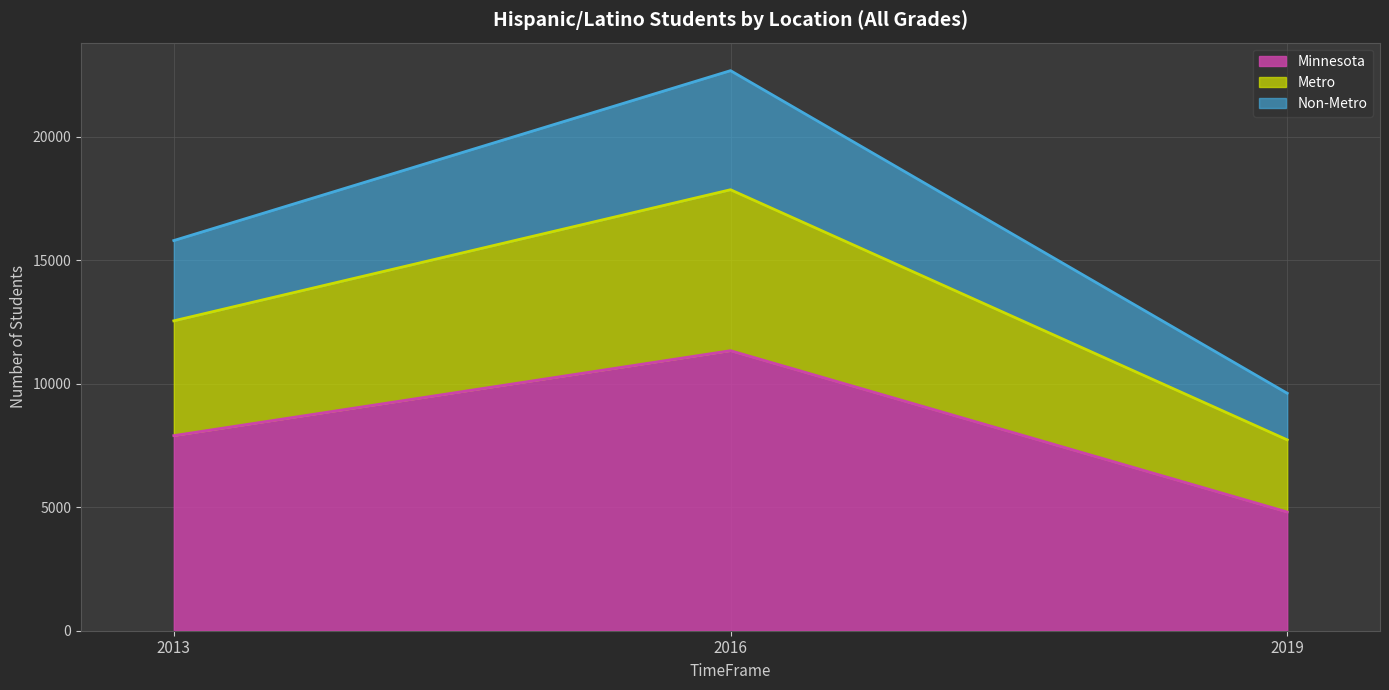

Where is Non-Metro nearest to the value 16148?

2013